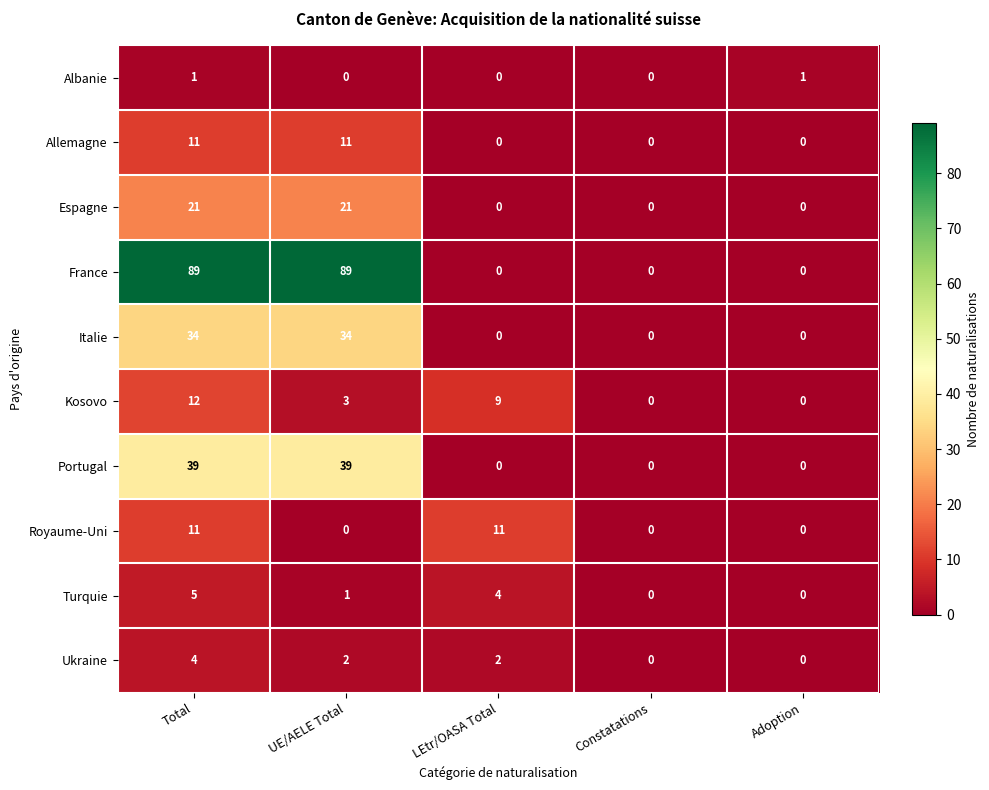

True or false: Kosovo has a value of 9 at LEtr/OASA Total.

True